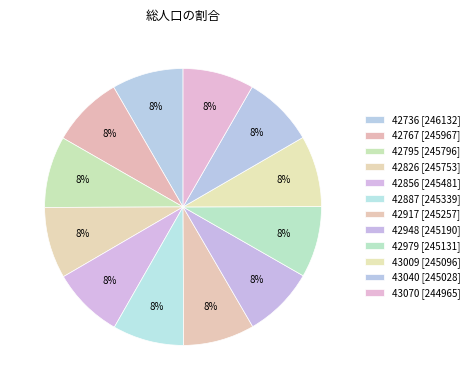

Approximately how many times larger is the value at 42917 compared to 43009?

1.0